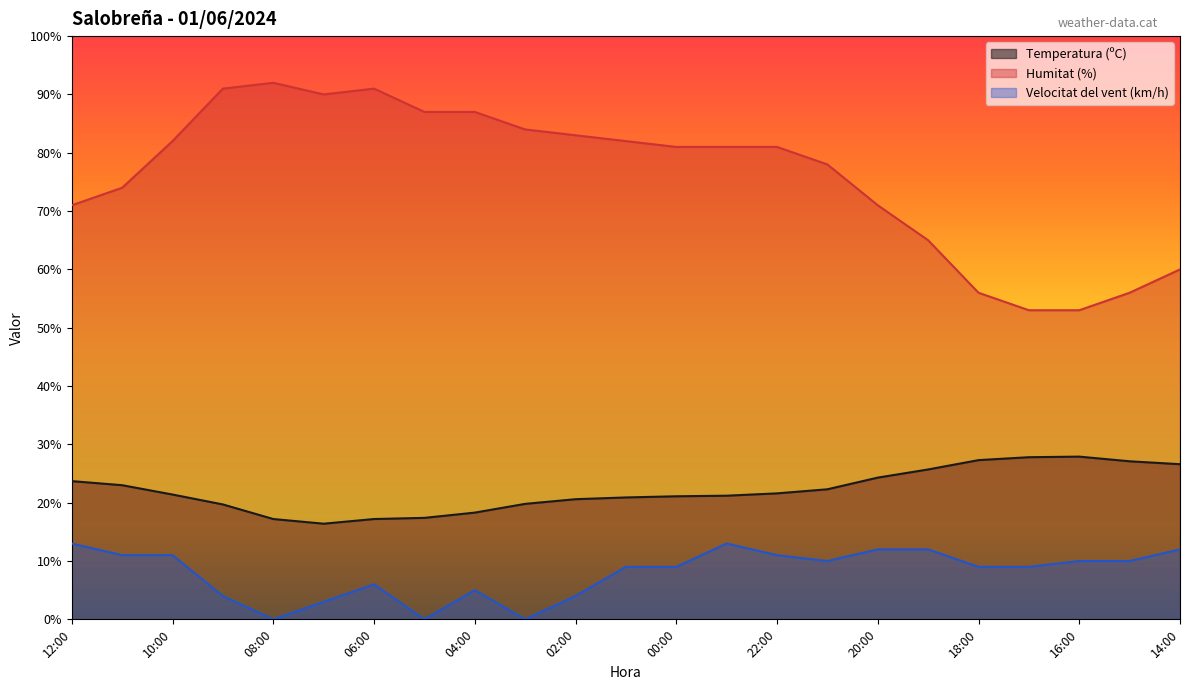

What is the value of the Velocitat del vent (km/h) point at the 21st from the left?

10.0